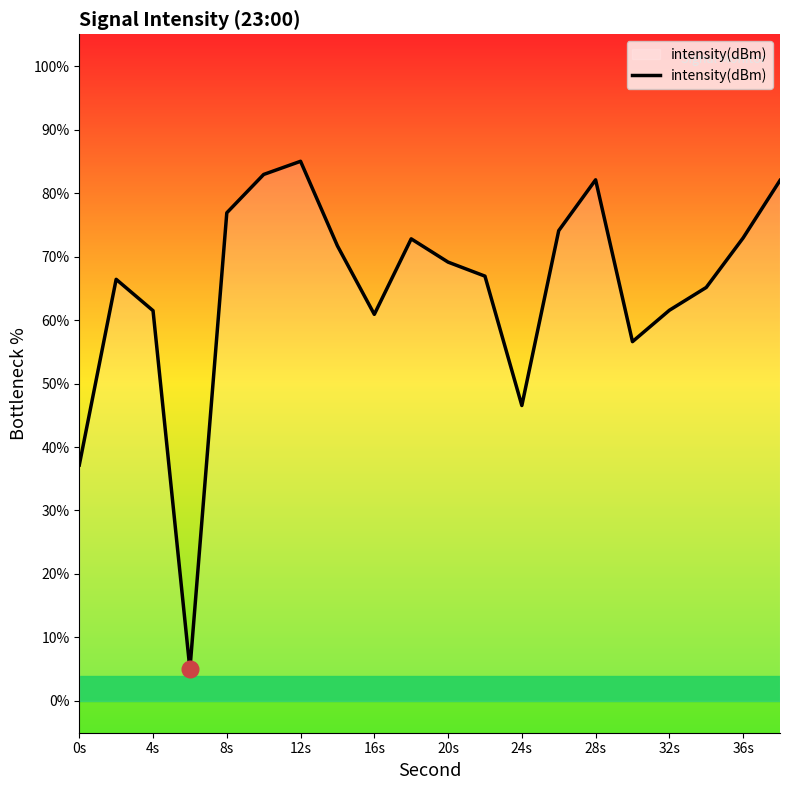

What is the difference between the maximum and minimum values?

80.0